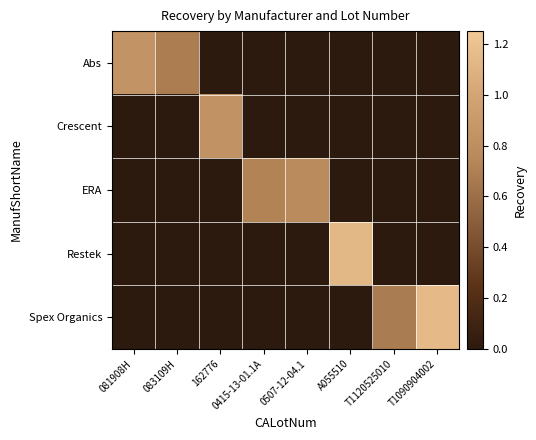

What is the total value across all series at T1120525010?

0.7